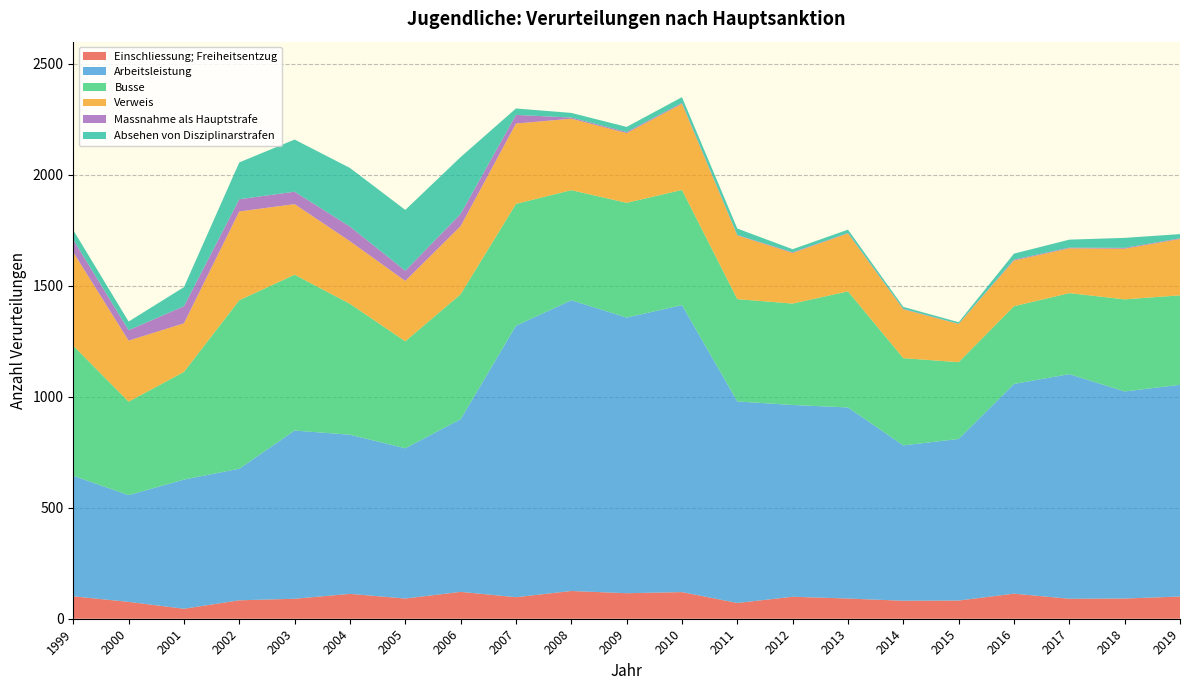

What is the highest value of the Einschliessung; Freiheitsentzug series?

125